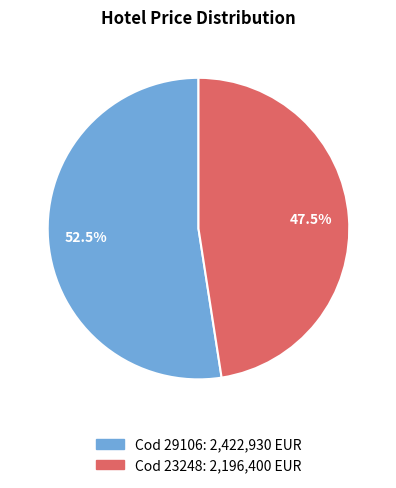

Which category accounts for the majority?

Cod 29106: 2,422,930 EUR